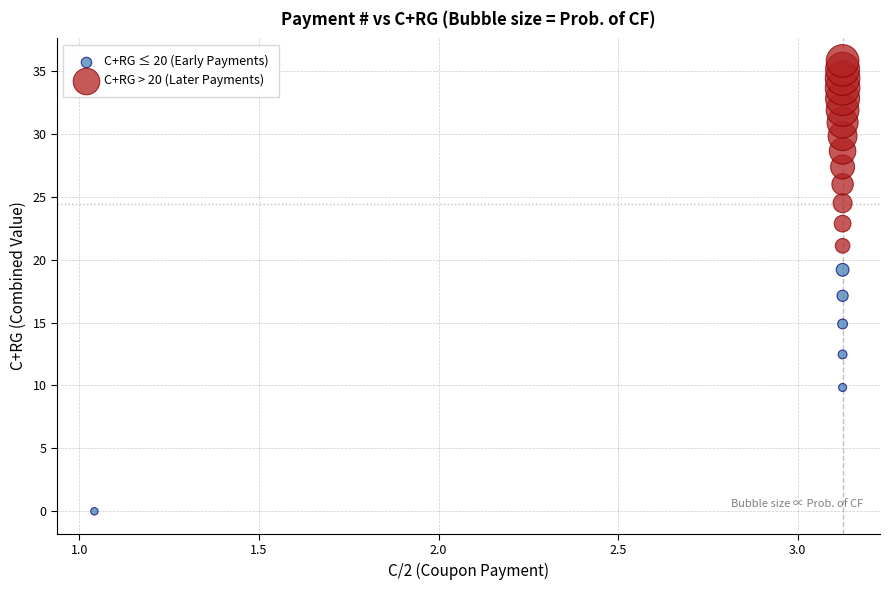

Which series contains the highest Y value?

C+RG > 20 (Later Payments)